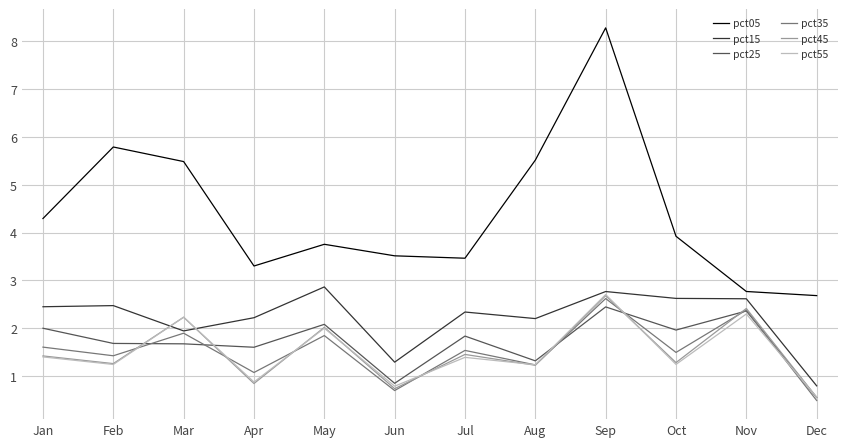

Is this an area chart (filled region under the line)?

No